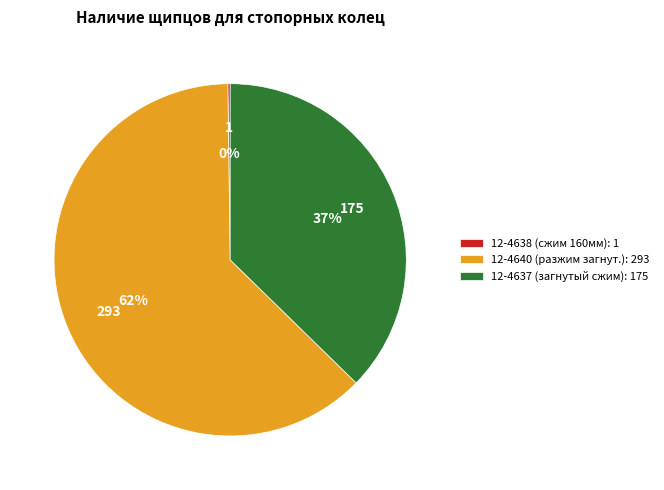

Is the sum of 12-4637 (загнутый сжим): 175 and 12-4640 (разжим загнут.): 293 greater than half?

Yes